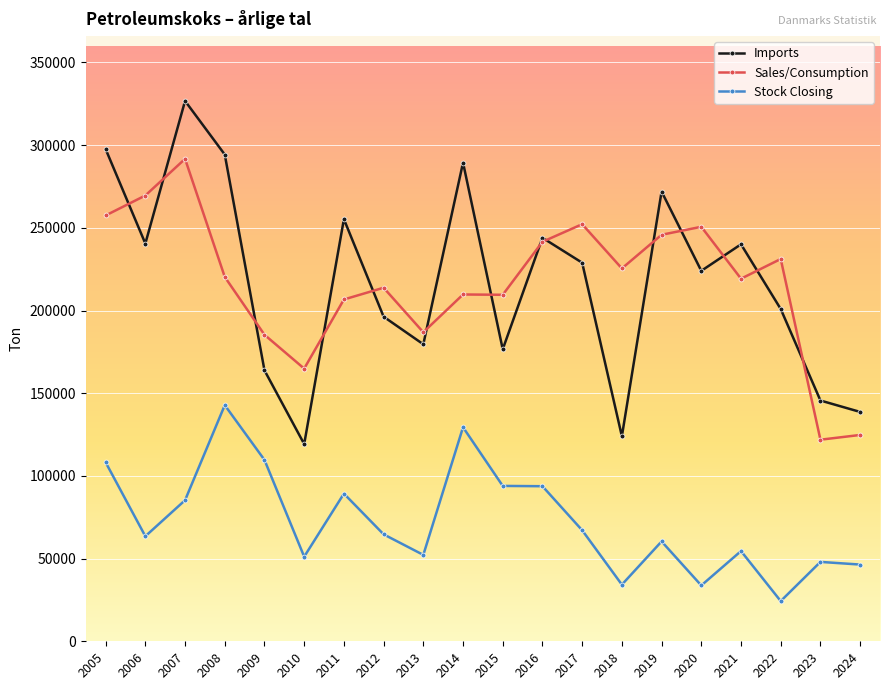

What is the total value across all series at 2007?

703691